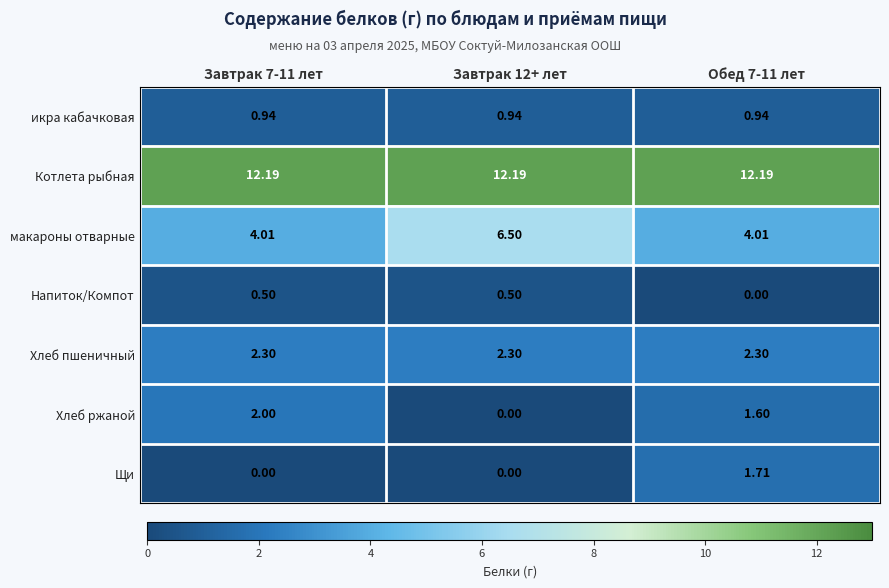

Which series has the largest range (max minus min)?

макароны отварные